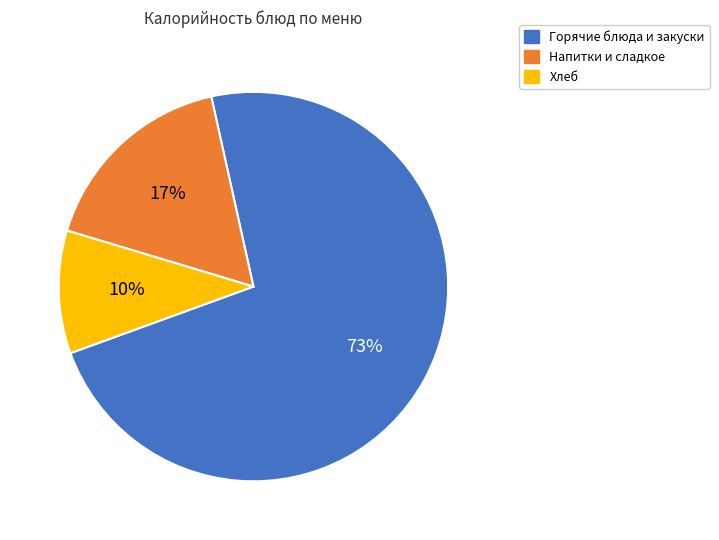

Count the number of slices in the pie.

3